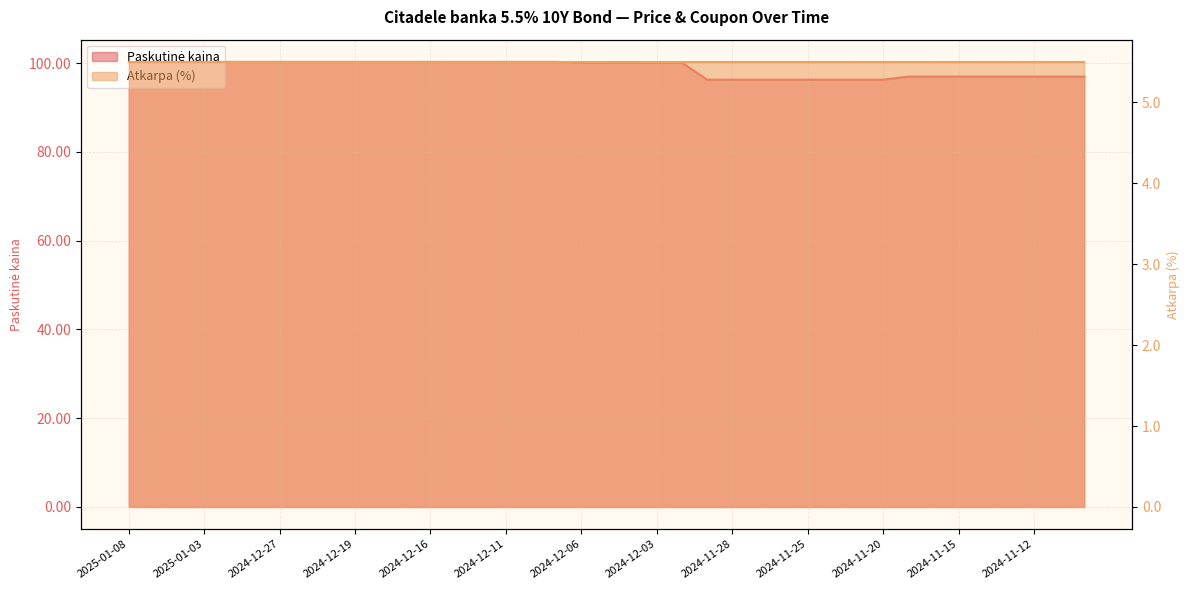

List the labels in order of value, smallest first.

2024-11-29, 2024-11-28, 2024-11-27, 2024-11-26, 2024-11-25, 2024-11-22, 2024-11-21, 2024-11-20, 2024-11-19, 2024-11-18, 2024-11-15, 2024-11-14, 2024-11-13, 2024-11-12, 2024-11-11, 2024-11-08, 2024-12-06, 2024-12-05, 2024-12-04, 2024-12-03, 2024-12-02, 2025-01-08, 2025-01-07, 2025-01-06, 2025-01-03, 2025-01-02, 2024-12-30, 2024-12-27, 2024-12-23, 2024-12-20, 2024-12-19, 2024-12-18, 2024-12-17, 2024-12-16, 2024-12-13, 2024-12-12, 2024-12-11, 2024-12-10, 2024-12-09